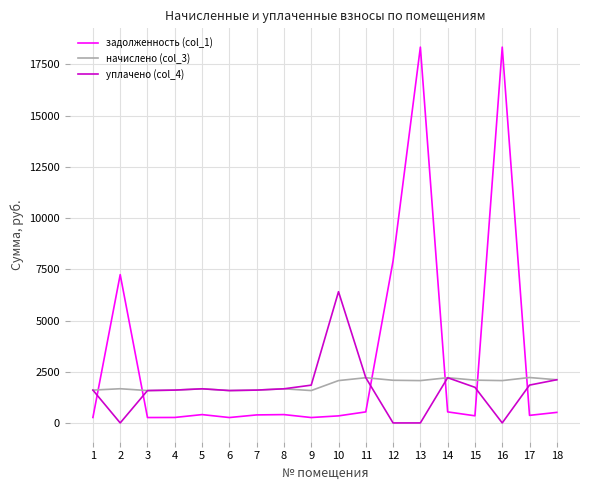

Count the number of categories in the chart.

18